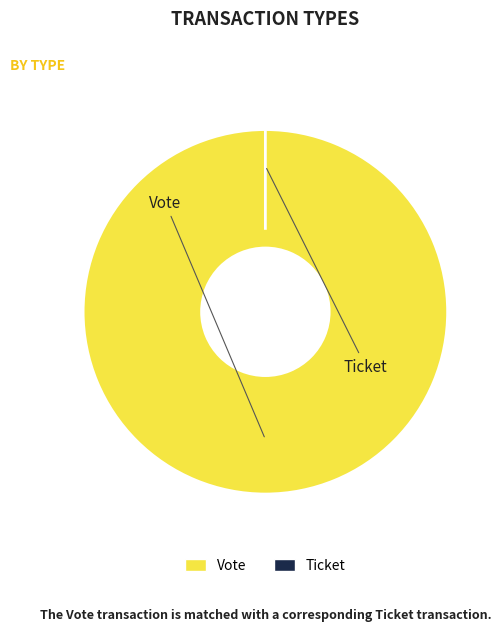

Does any single category account for the majority?

Yes